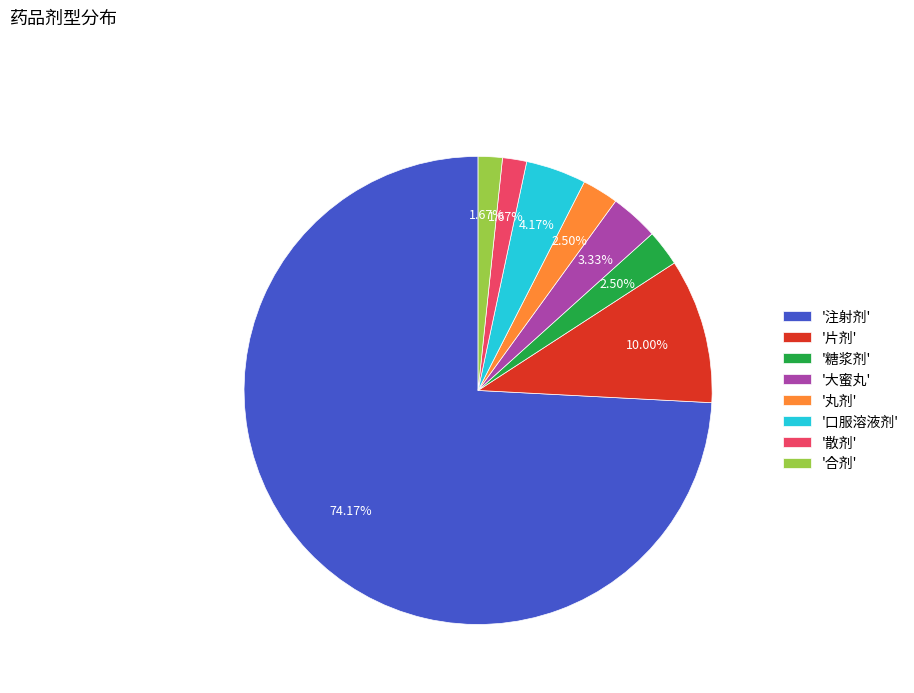

Between '片剂' and '大蜜丸', which is larger?

'片剂'